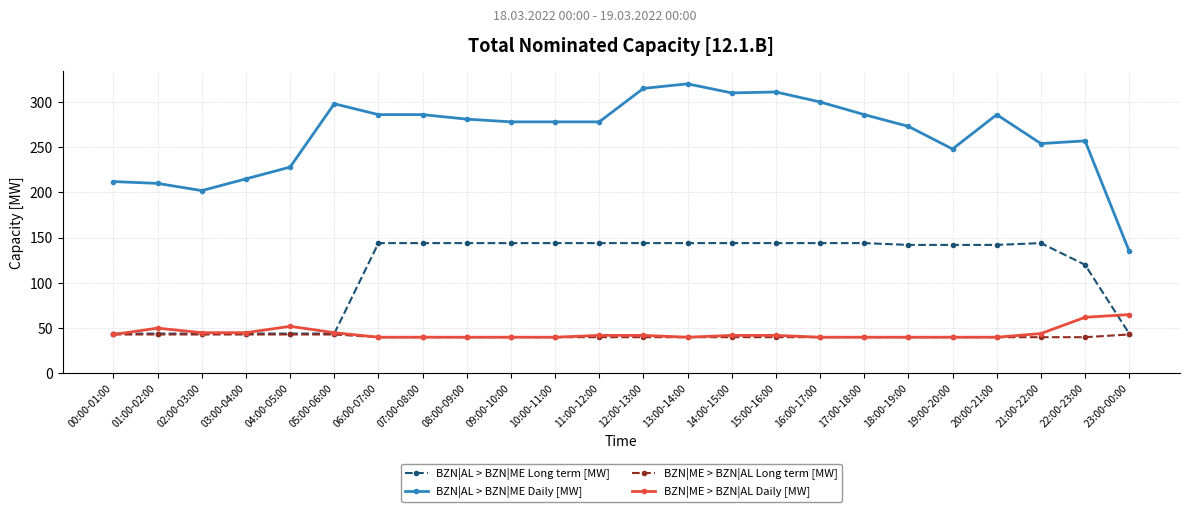

Is it true that BZN|ME > BZN|AL Long term [MW] equals 43 at 04:00-05:00?

True